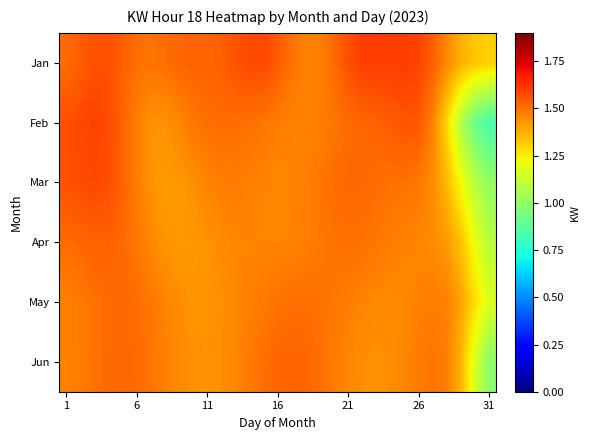

How many data points does each series have?

31